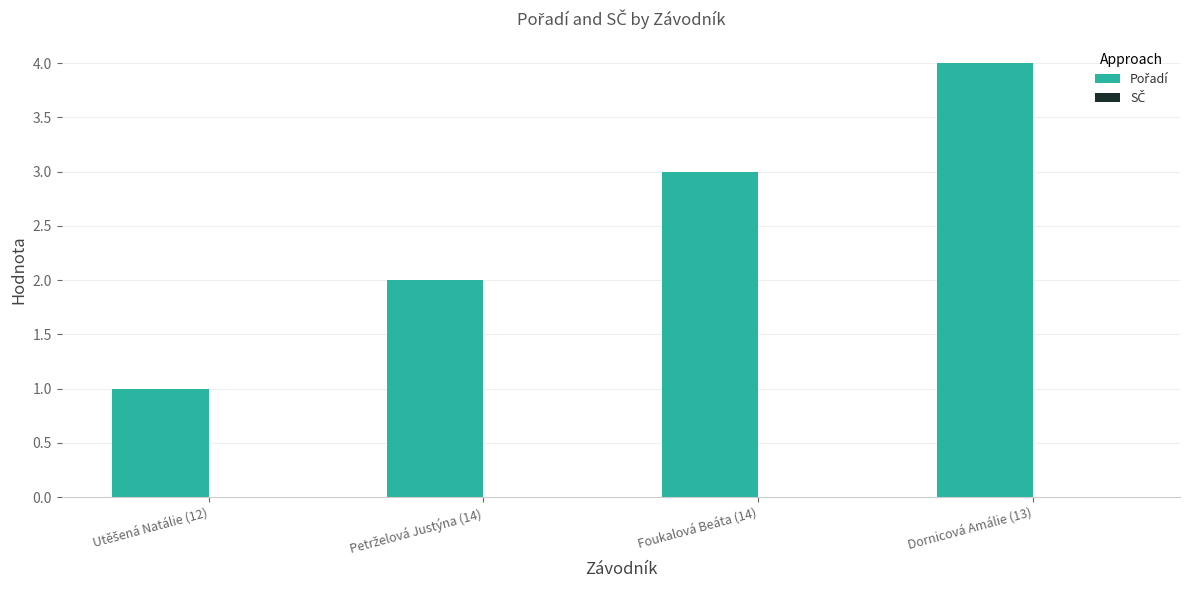

What value does the data have at Dornicová Amálie (13)?

4